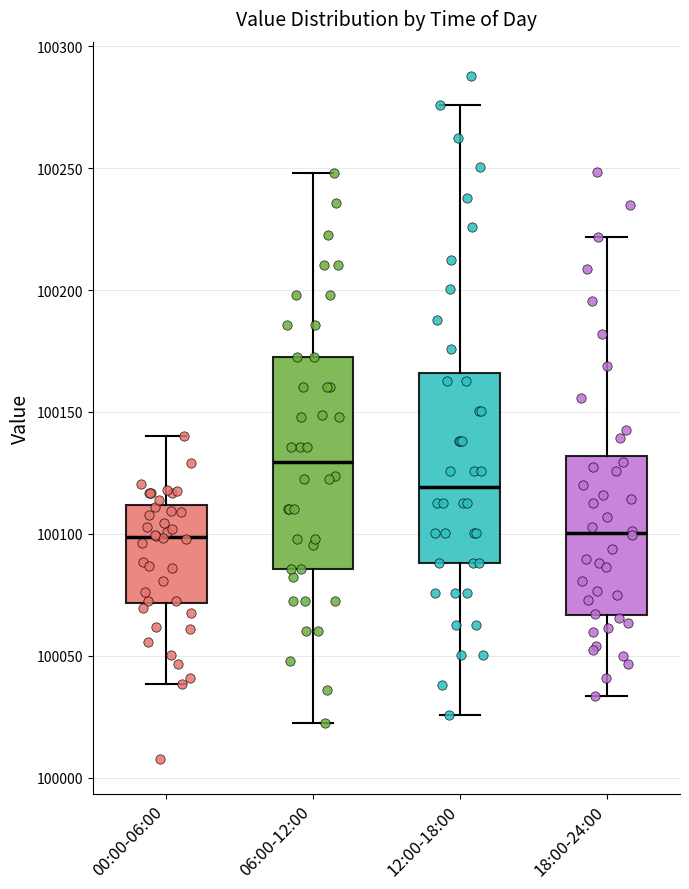

Where does the upper whisker of the box for 12:00-18:00 end on the y-axis? The values are not printed on the chart, so give them approximately, as read against the axis.

100275